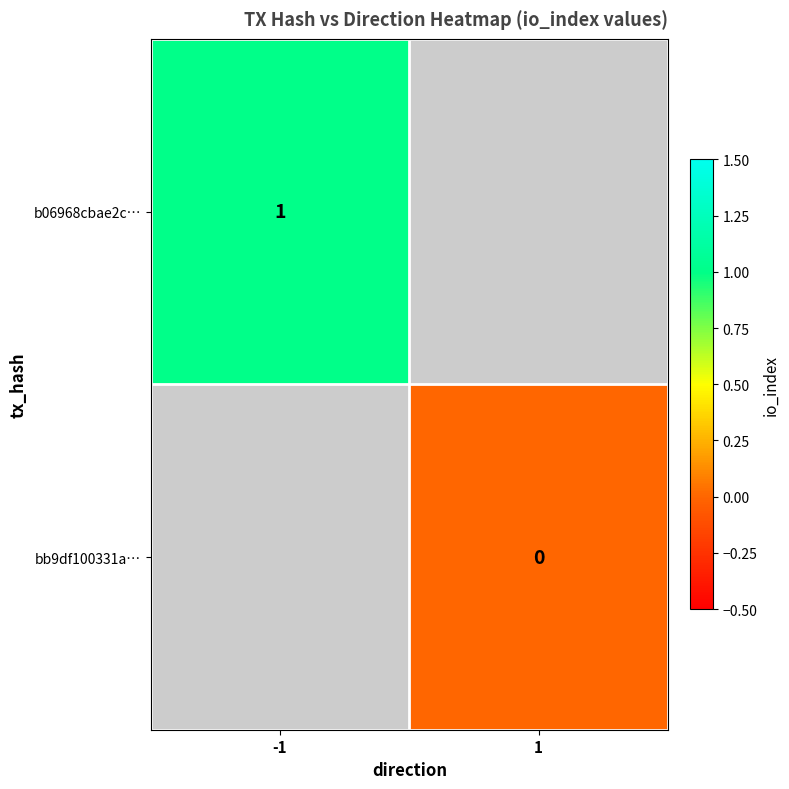

Which category has the lowest value across all series?

1